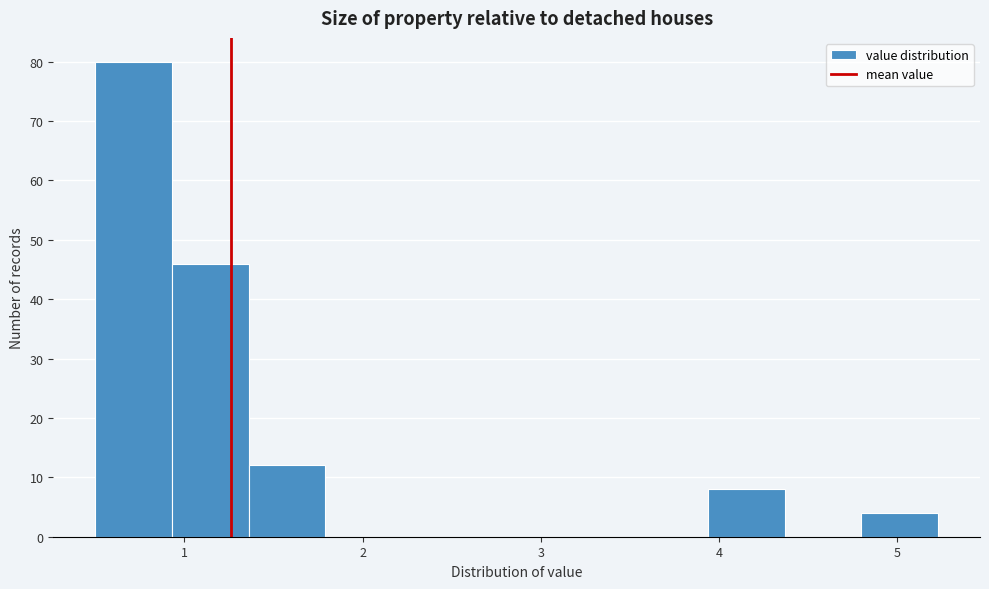

How tall is the bar that spans 3.94 to 4.37 on the x-axis? Neither the bar edges nor the heights are printed on the chart, so give them approximately, as read against the axes.

8